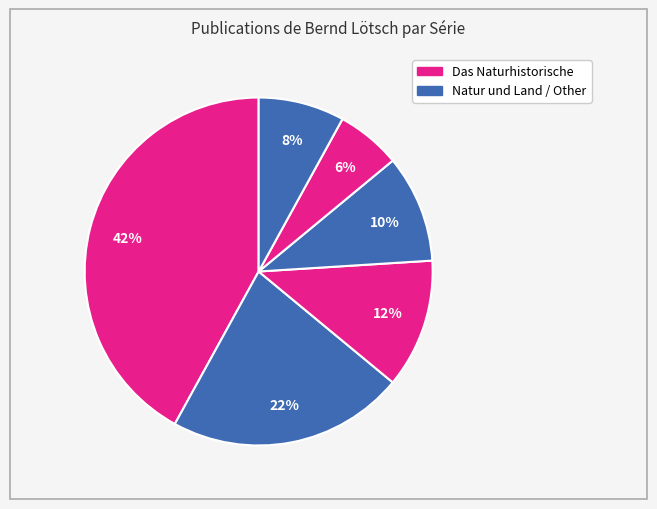

Is there a majority slice in this chart?

No